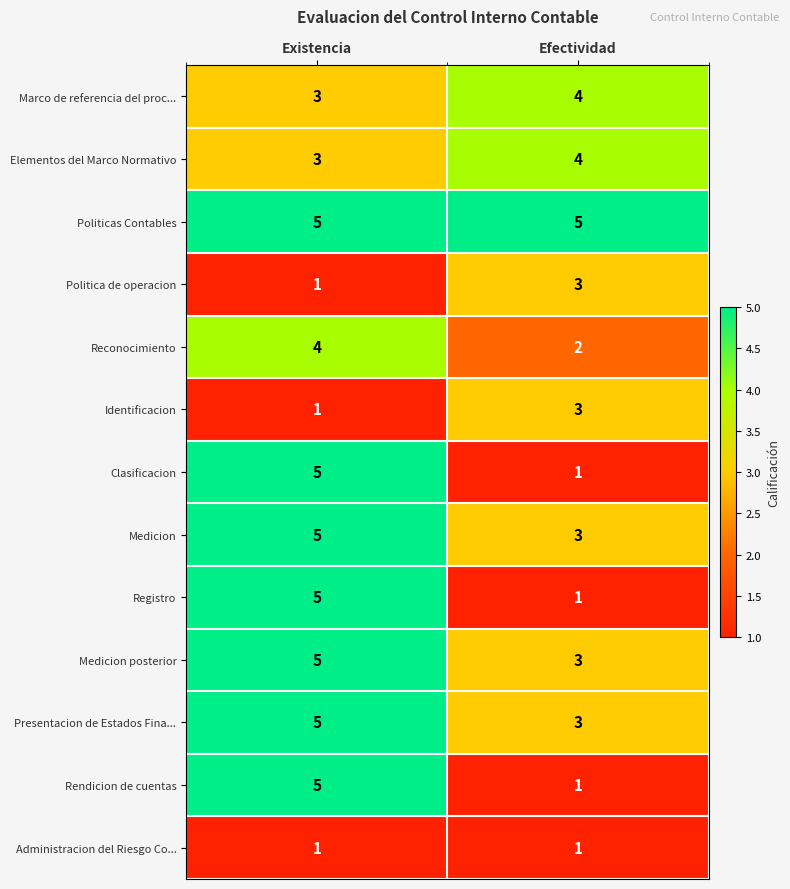

The value of Rendicion de cuentas at Efectividad is 2. True or false?

False